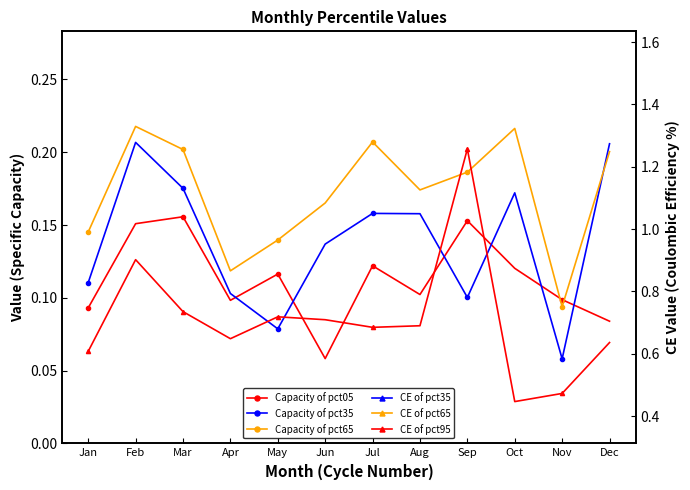

What is the sum of all Capacity of pct35 values?

1.7